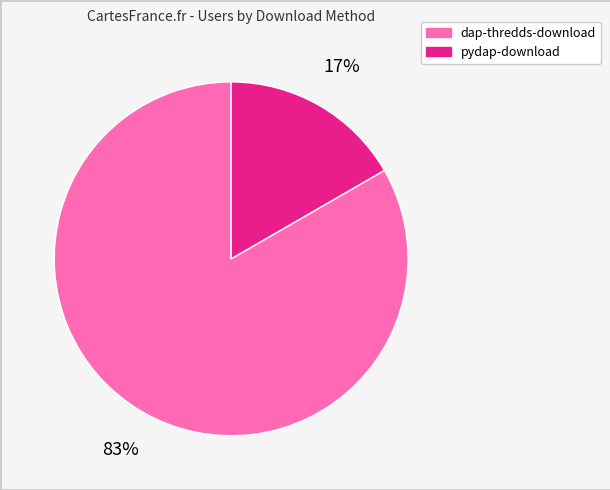

What is the smallest slice in the pie chart?

pydap-download